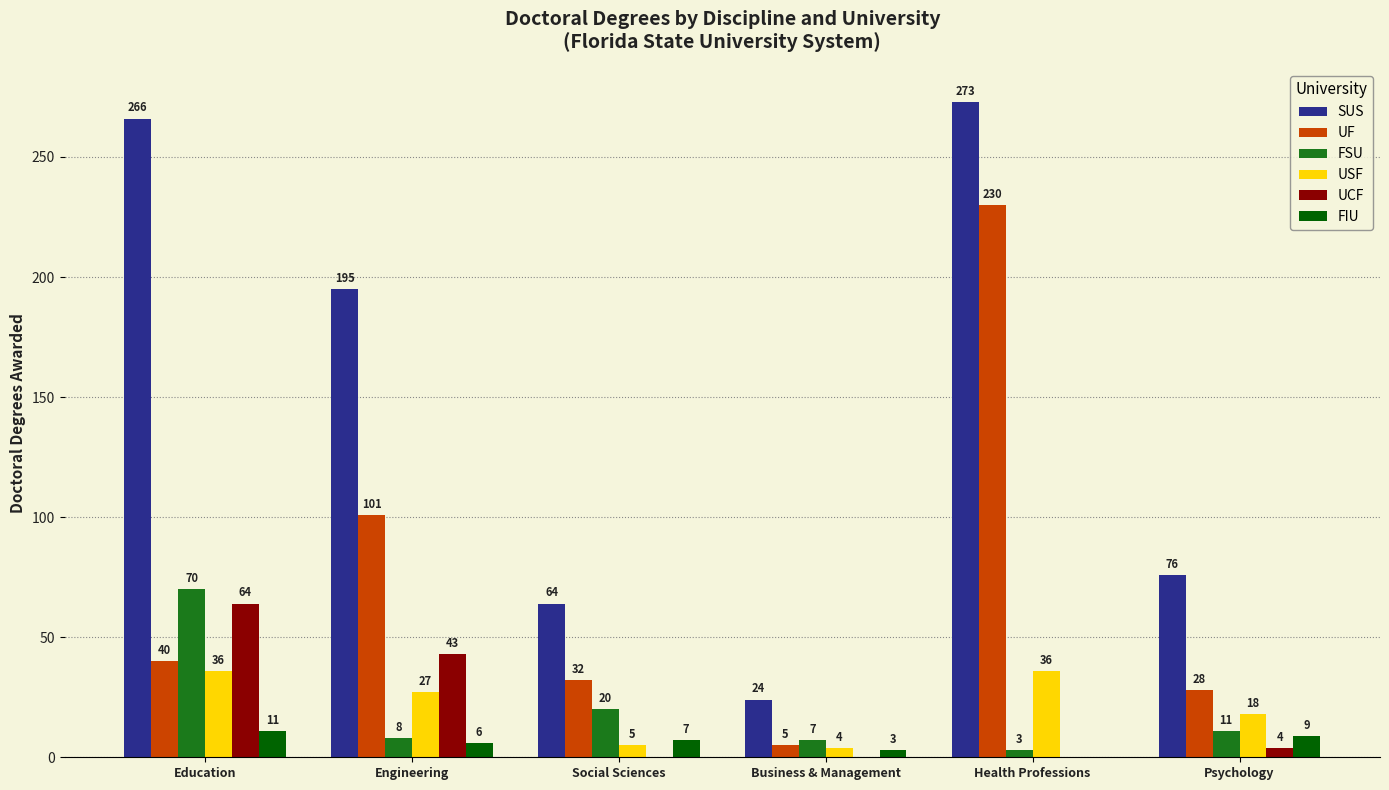

What are all the series names shown in the legend?

SUS, UF, FSU, USF, UCF, FIU